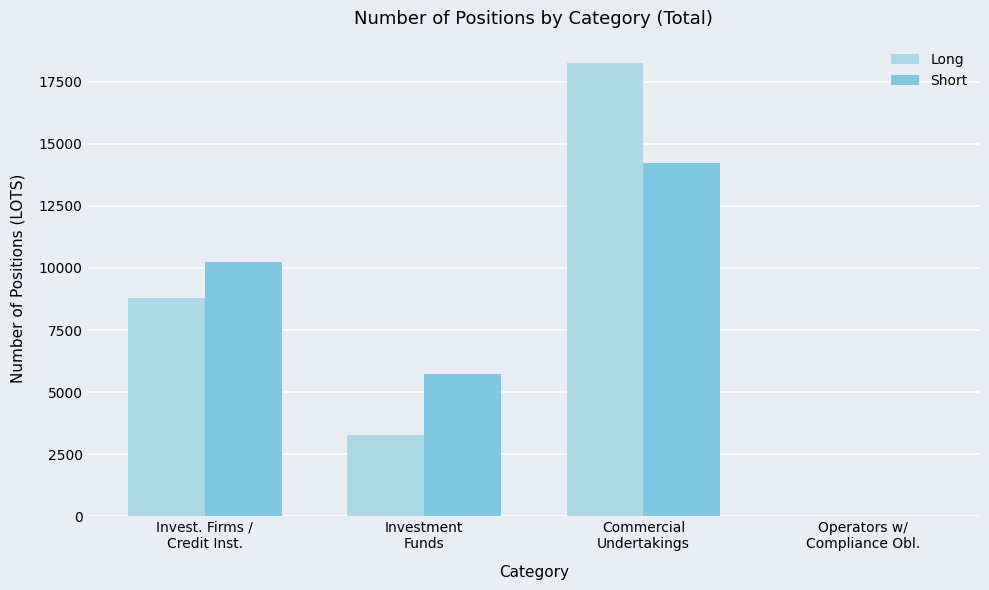

How many groups of bars are there?

4